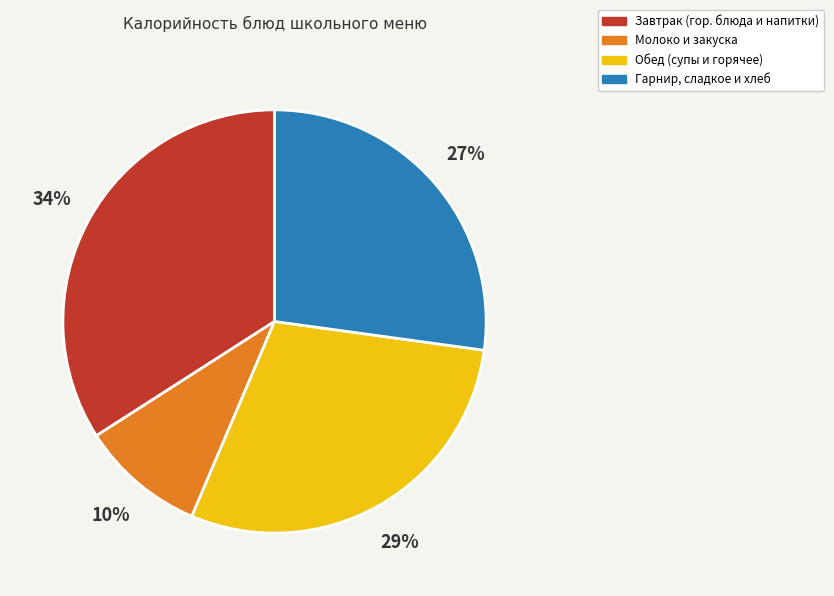

Is there a majority slice in this chart?

No